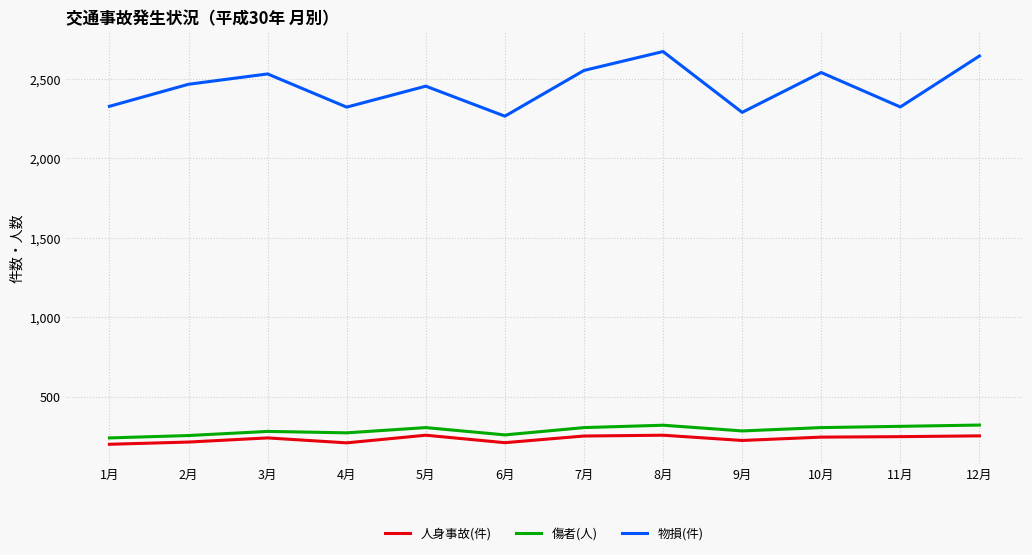

In 人身事故(件), how many points are higher than both neighbors (excluding endpoints)?

3